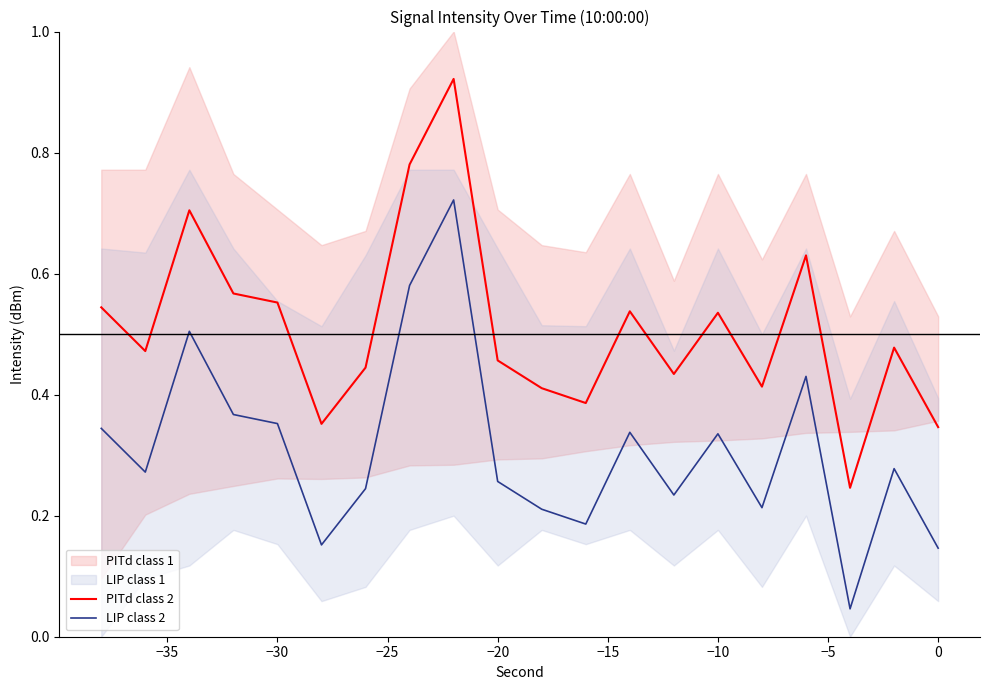

How many lines are shown in the chart?

2